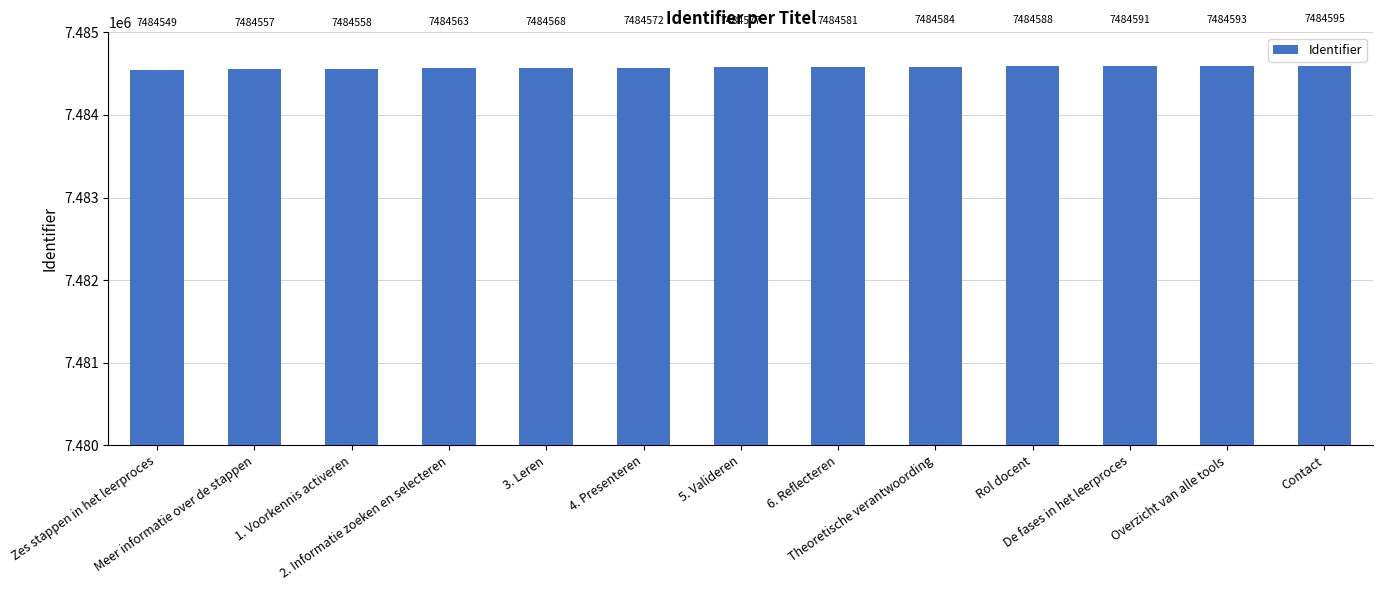

What is the minimum value shown in the chart?

7484549